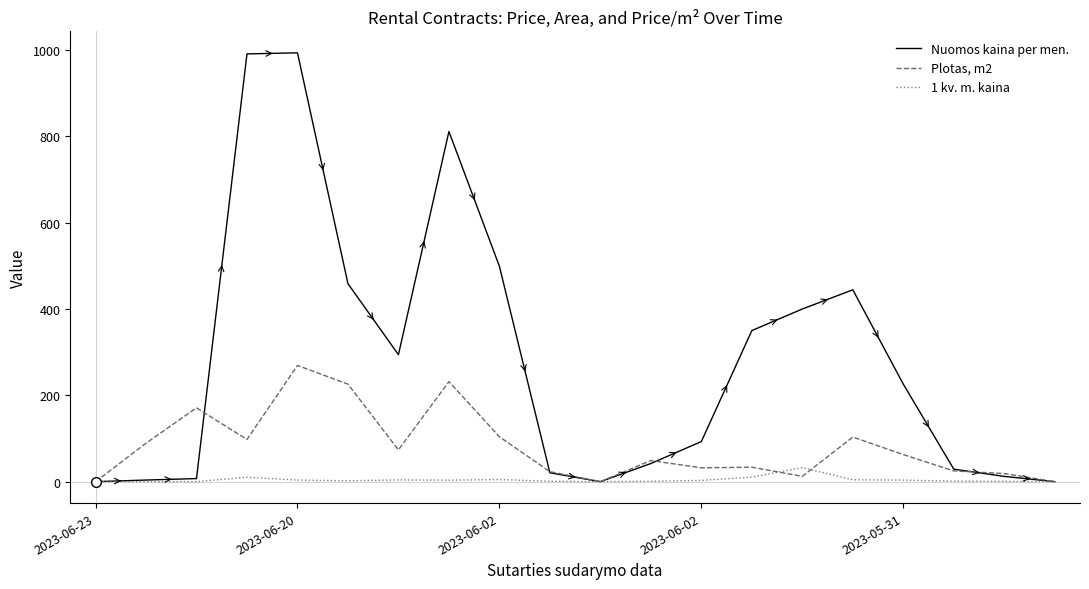

Which series has the largest range (max minus min)?

Nuomos kaina per men.